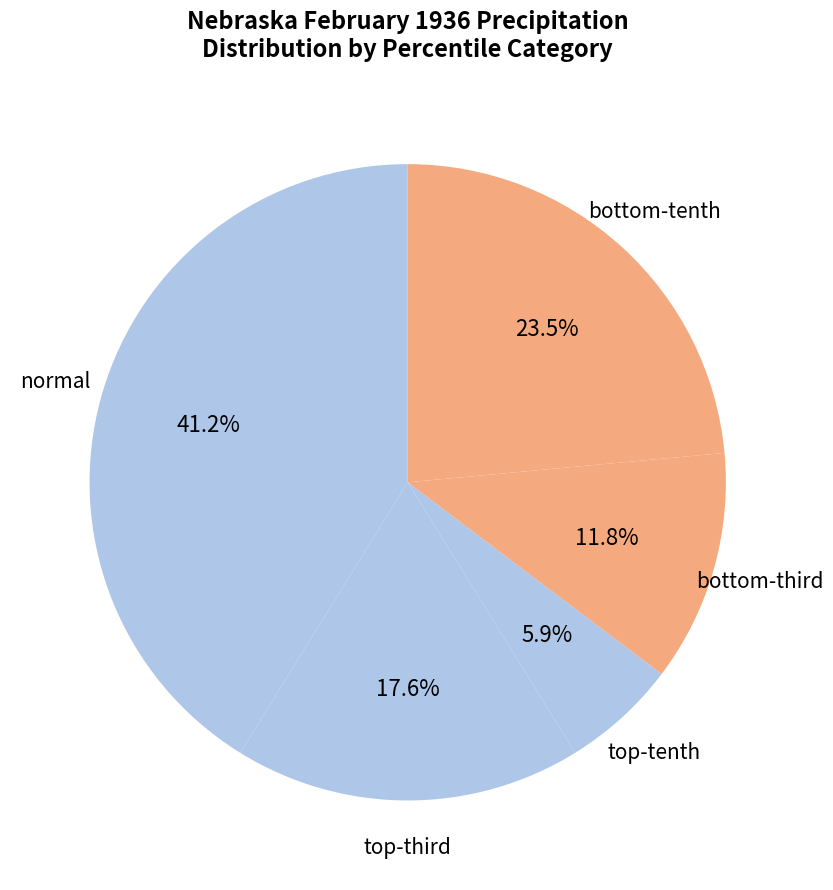

To the nearest percent, what is the average slice percentage?

20%